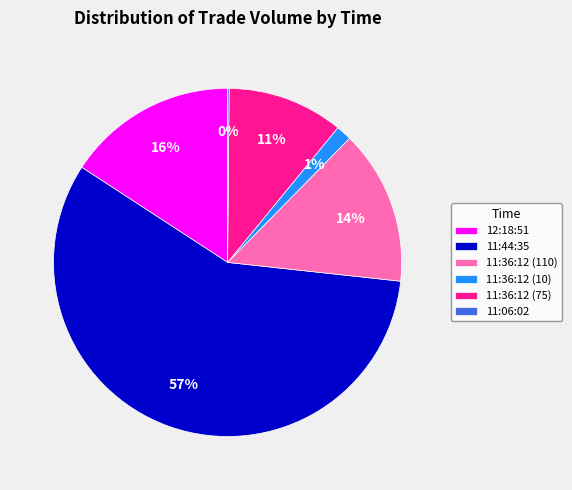

Is it true that 11:36:12 (10) is 1% of the pie?

True